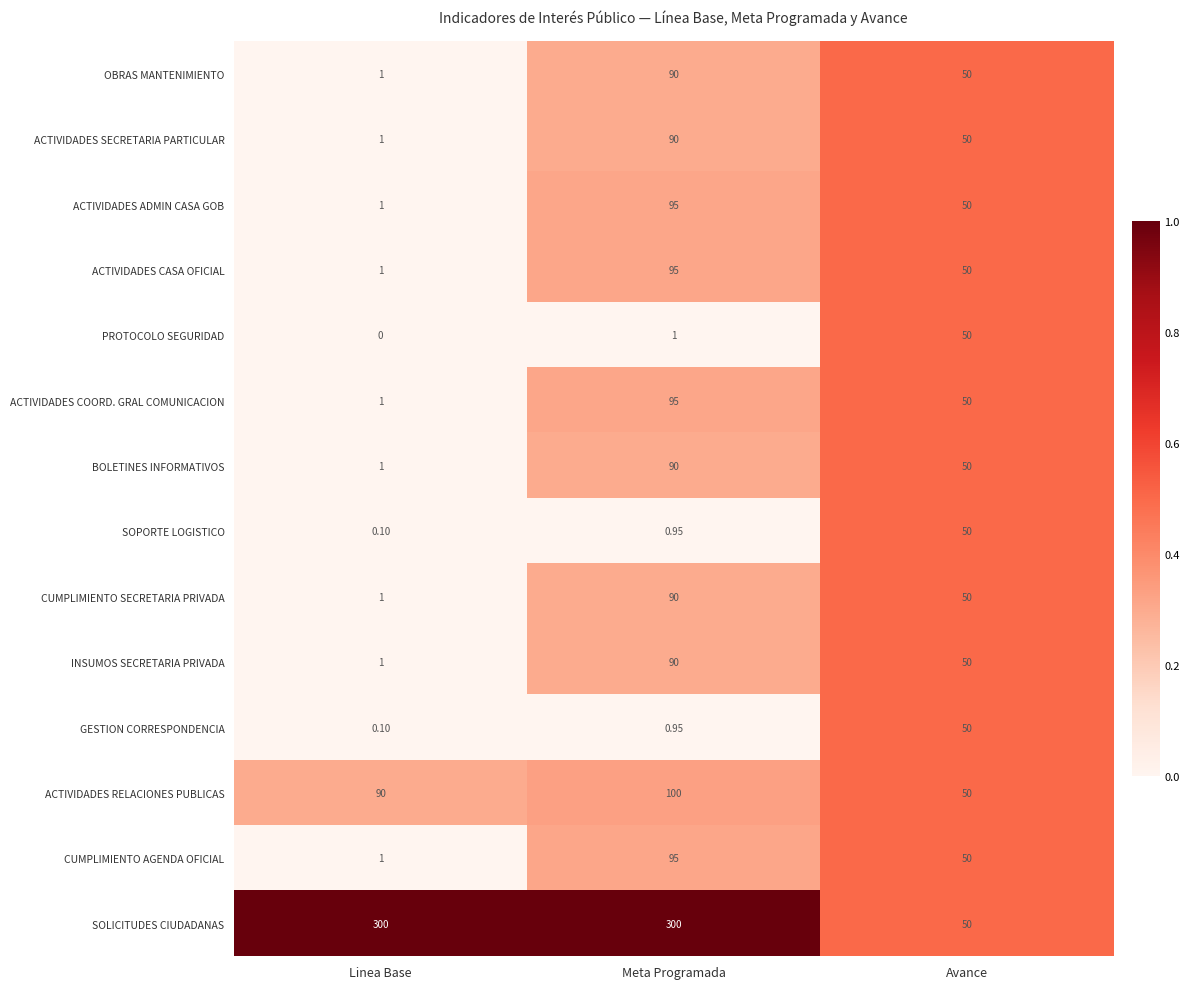

Which category has the highest value in the SOPORTE LOGISTICO series?

Avance